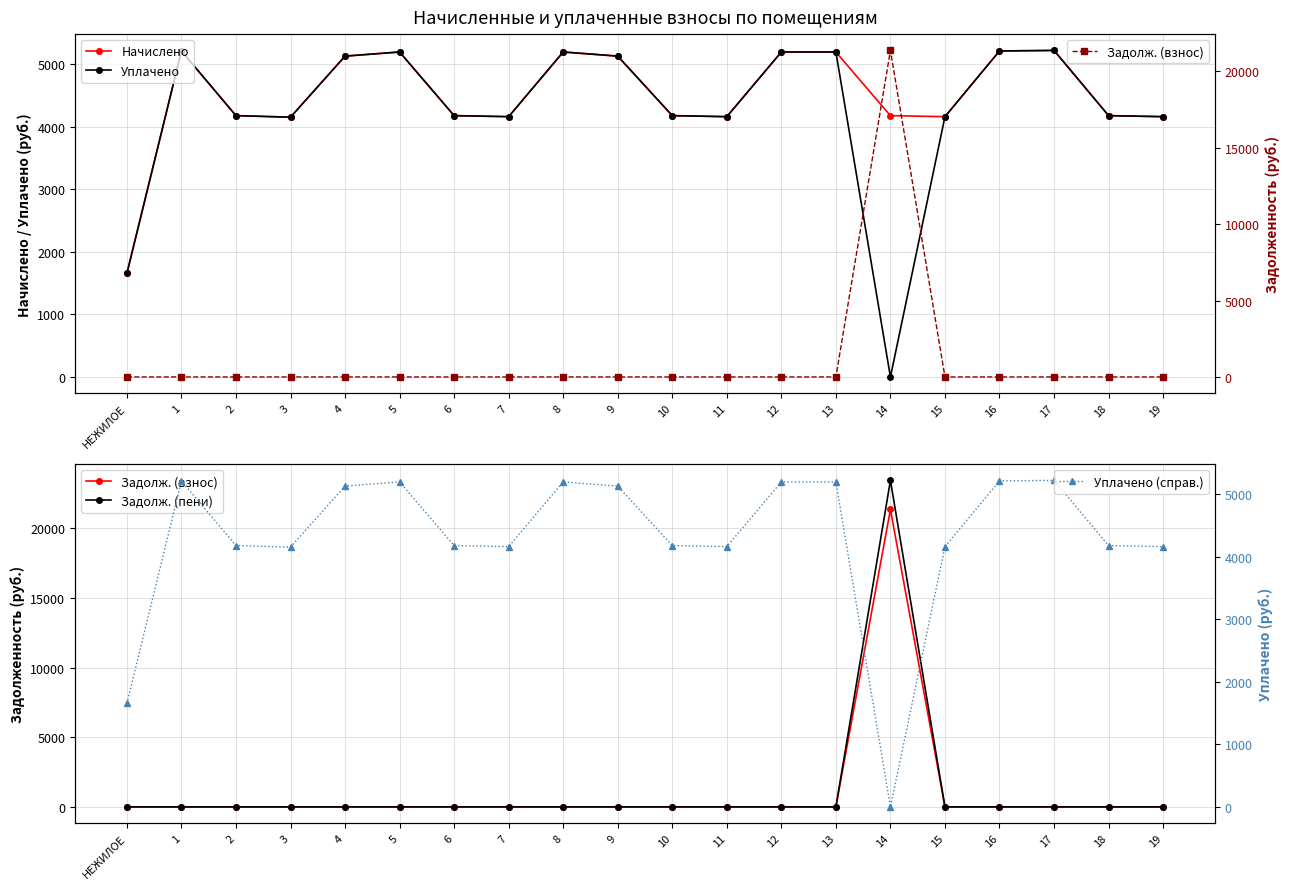

Is this an area chart (filled region under the line)?

No